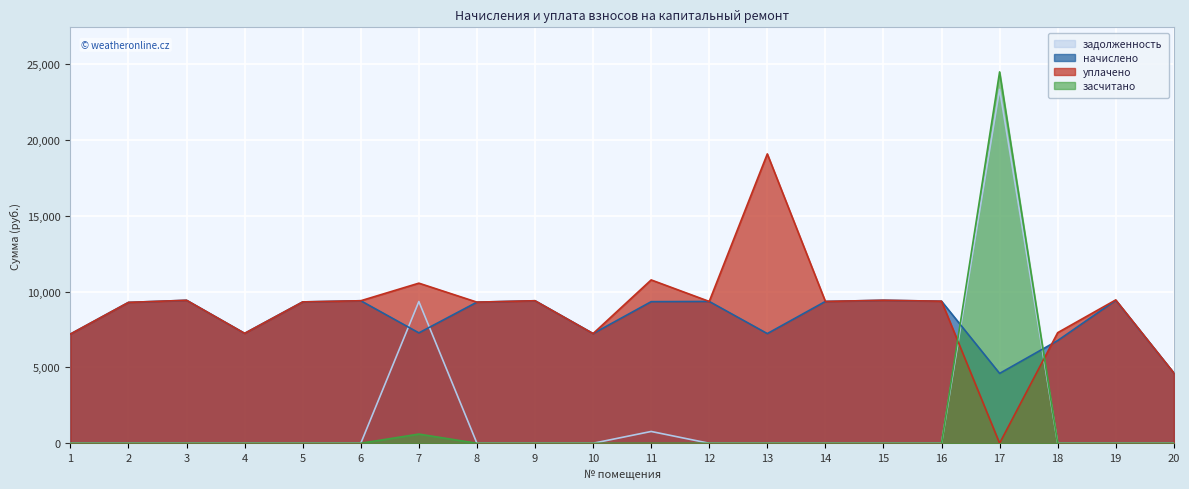

Reading left to right, list all the values displayed in this chart.

задолженность: 0.0	0.0	0.0	0.0	0.0	0.0	9346.4	0.0	0.0	0.0	778.2	0.0	0.0	0.0	0.0	0.0	23341.5	0.0	0.0	0.0
начислено: 7203.8	9292.8	9431.0	7249.9	9323.5	9400.3	7280.6	9308.2	9400.3	7234.6	9338.9	9354.2	7234.6	9354.2	9431.0	9369.6	4608.0	6773.8	9431.0	4638.7
уплачено: 7203.8	9292.8	9431.0	7249.9	9323.5	9400.3	10559.8	9308.2	9400.3	7234.6	10773.8	9354.2	19084.9	9354.2	9431.0	9369.6	0.0	7294.1	9453.8	4638.7
засчитано: 0.0	0.0	0.0	0.0	0.0	0.0	606.7	0.0	0.0	0.0	0.0	0.0	0.0	0.0	0.0	0.0	24493.5	0.0	0.0	0.0